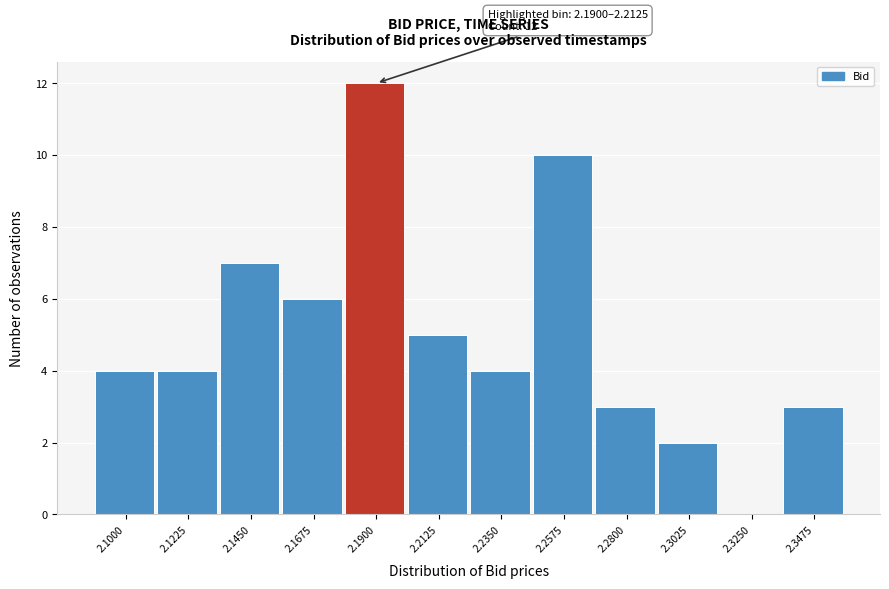

Reading left to right, list all the values displayed in this chart.

2.1000=4	2.1225=4	2.1450=7	2.1675=6	2.1900=12	2.2125=5	2.2350=4	2.2575=10	2.2800=3	2.3025=2	2.3250=0	2.3475=3